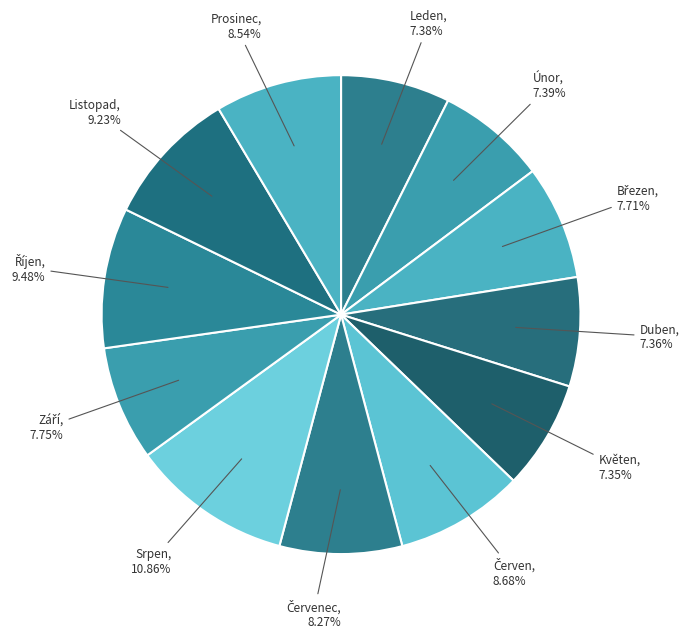

To the nearest percent, what is the average slice percentage?

8%